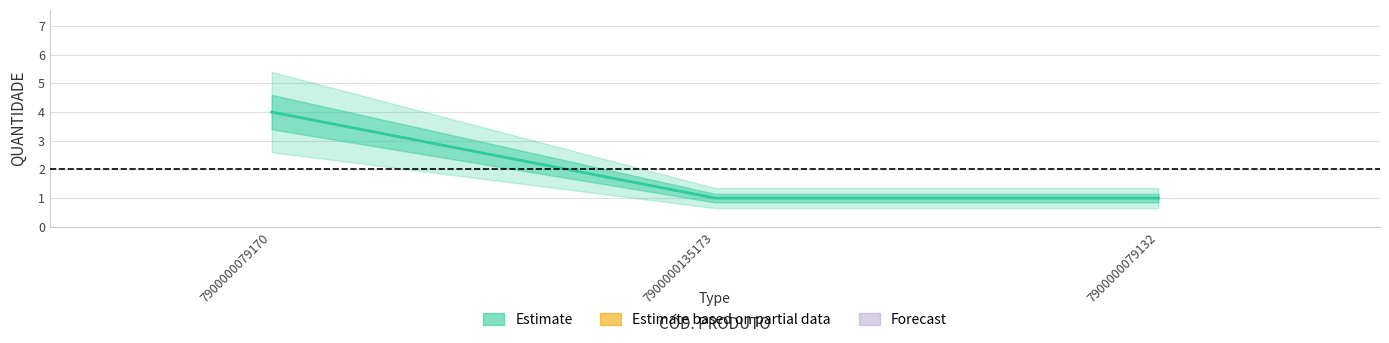

What is the change in value from 7900000079170 to 7900000079132?

-3